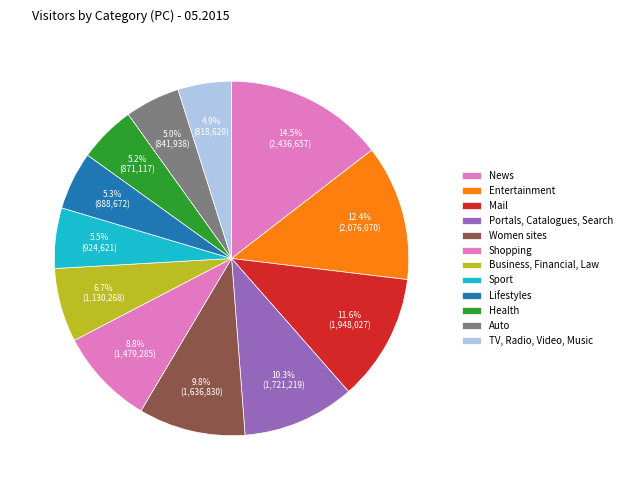

To the nearest percent, what is the average slice percentage?

8%